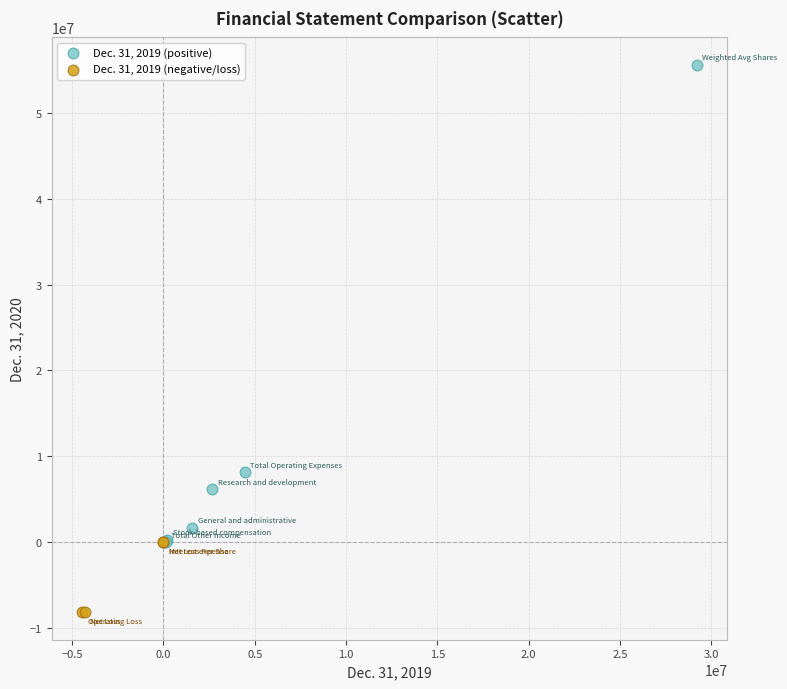

Which series reaches the minimum Y coordinate?

Dec. 31, 2019 (negative/loss)